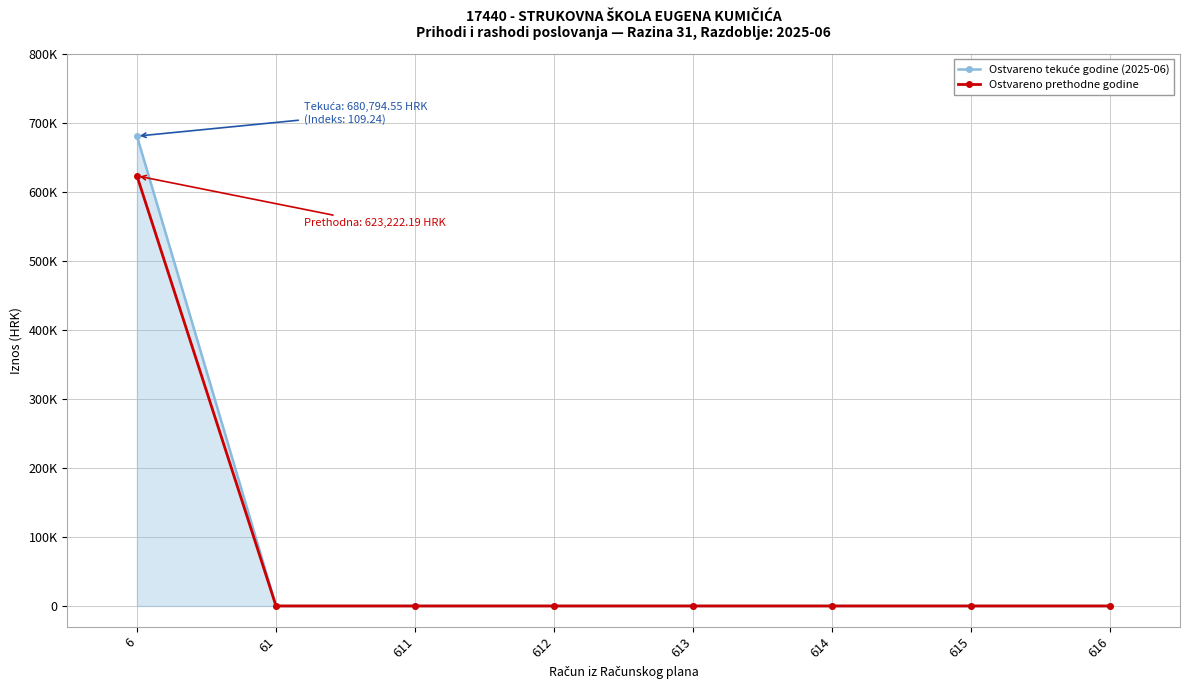

The value of Ostvareno prethodne godine at 611 is -380339.4. True or false?

False